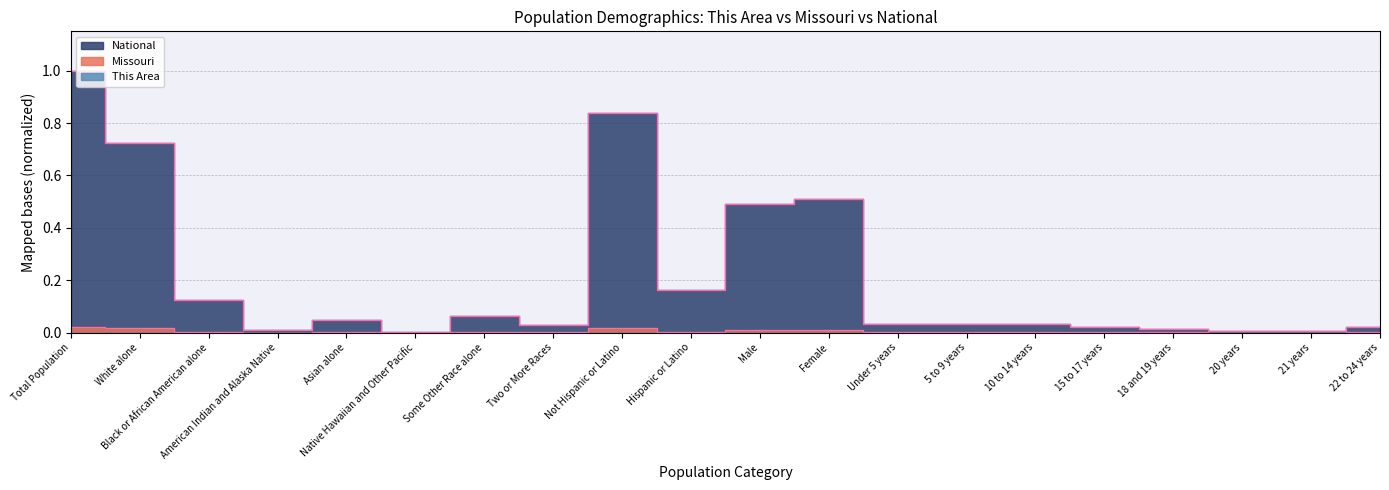

True or false: This Area and Missouri intersect in this chart.

False